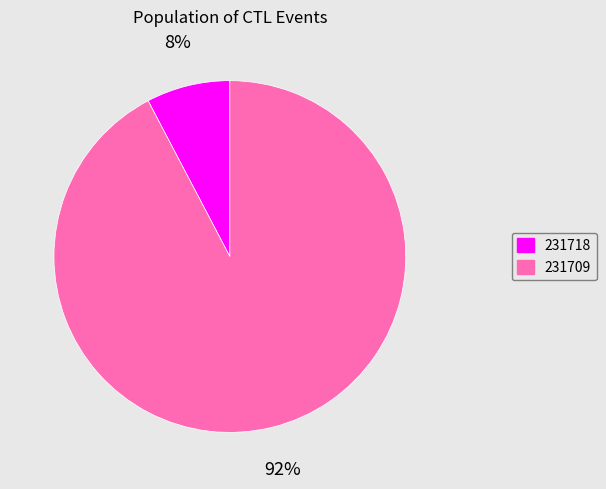

What is the smallest slice in the pie chart?

231718